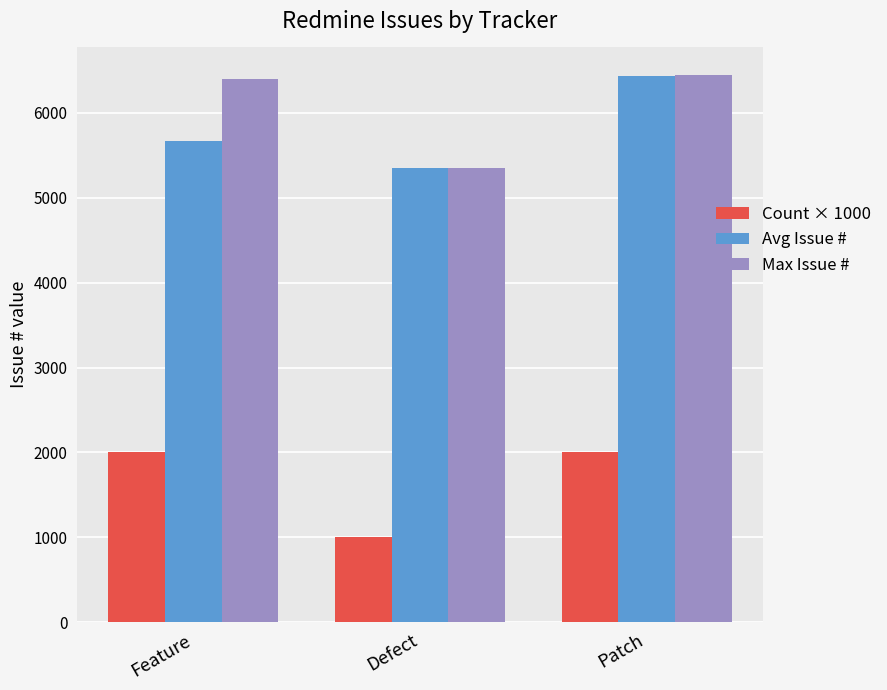

The Max Issue # series shows 5354.0 at Defect. True or false?

True